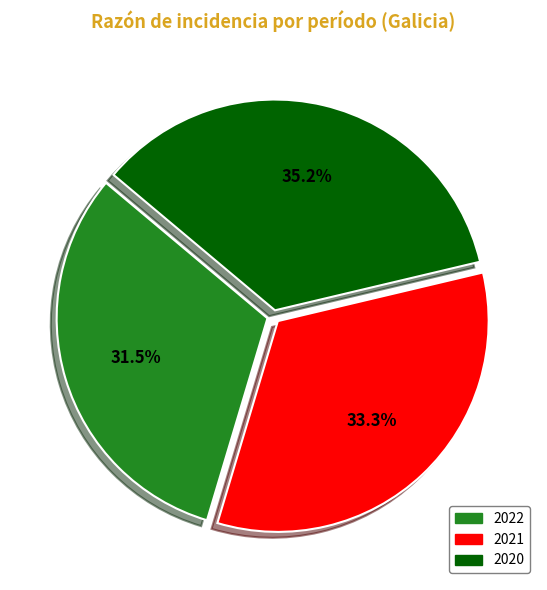

Is the sum of 2022 and 2020 greater than half?

Yes